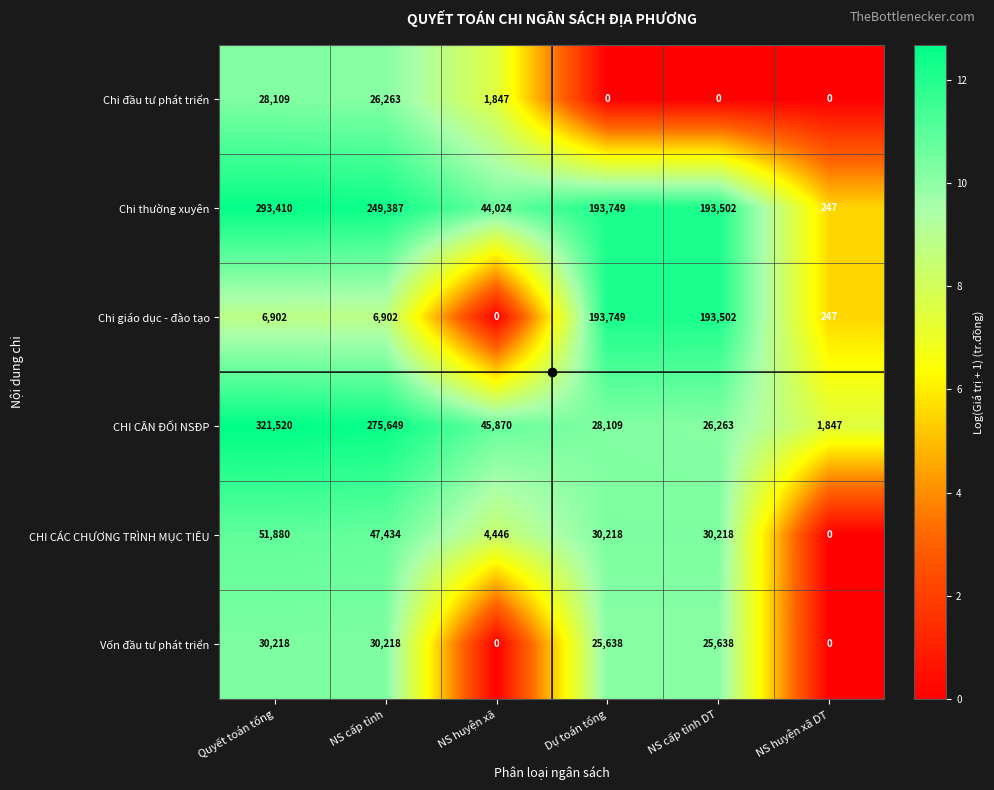

What is the difference between the Chi đầu tư phát triển values at NS huyện xã and NS huyện xã DT?

1847